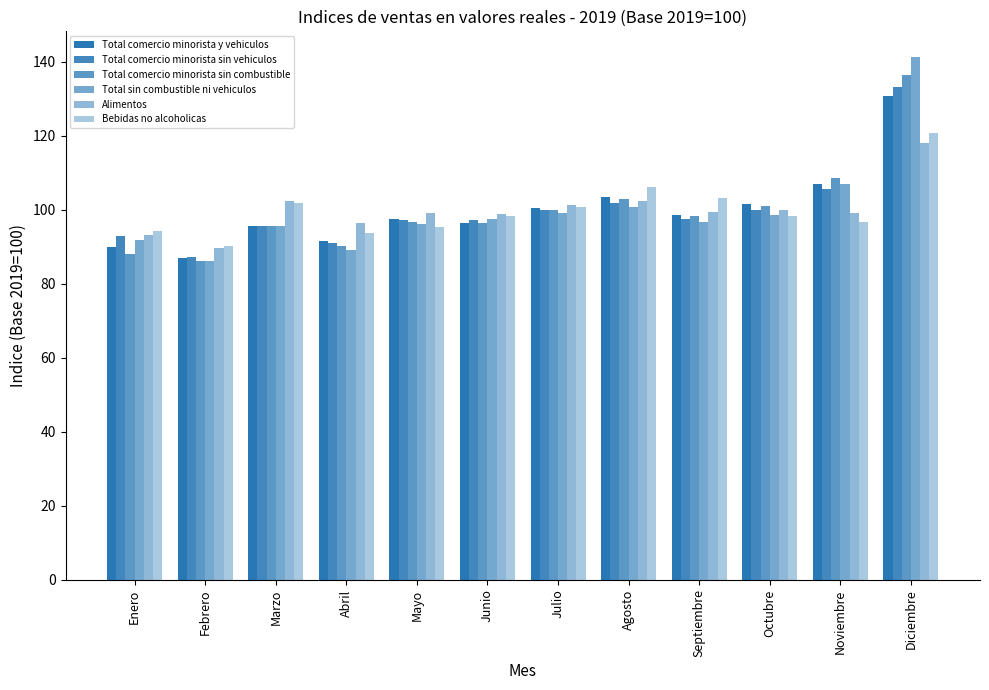

List the series in order of their peak value, highest first.

Total sin combustible ni vehiculos, Total comercio minorista sin combustible, Total comercio minorista sin vehiculos, Total comercio minorista y vehiculos, Bebidas no alcoholicas, Alimentos